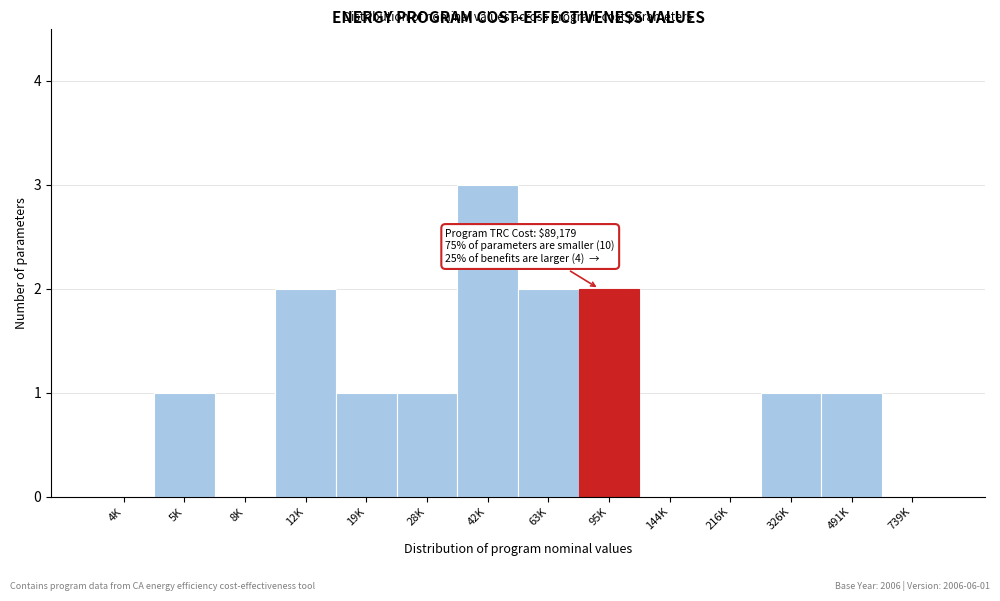

Reading left to right, what are all the values shown in this chart?

4K=0	5K=1	8K=0	12K=2	19K=1	28K=1	42K=3	63K=2	95K=2	144K=0	216K=0	326K=1	491K=1	739K=0